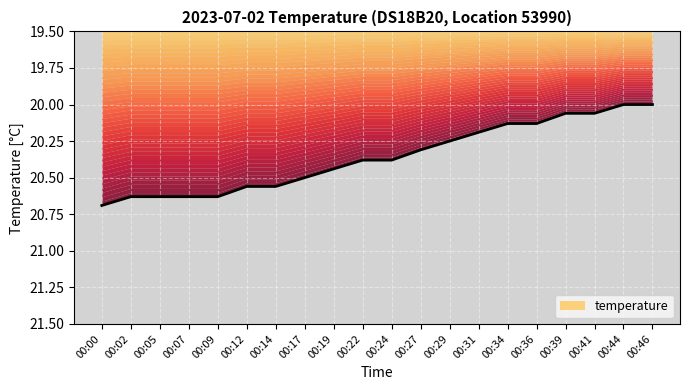

Is it true that the value at 00:24 is 20.4?

True